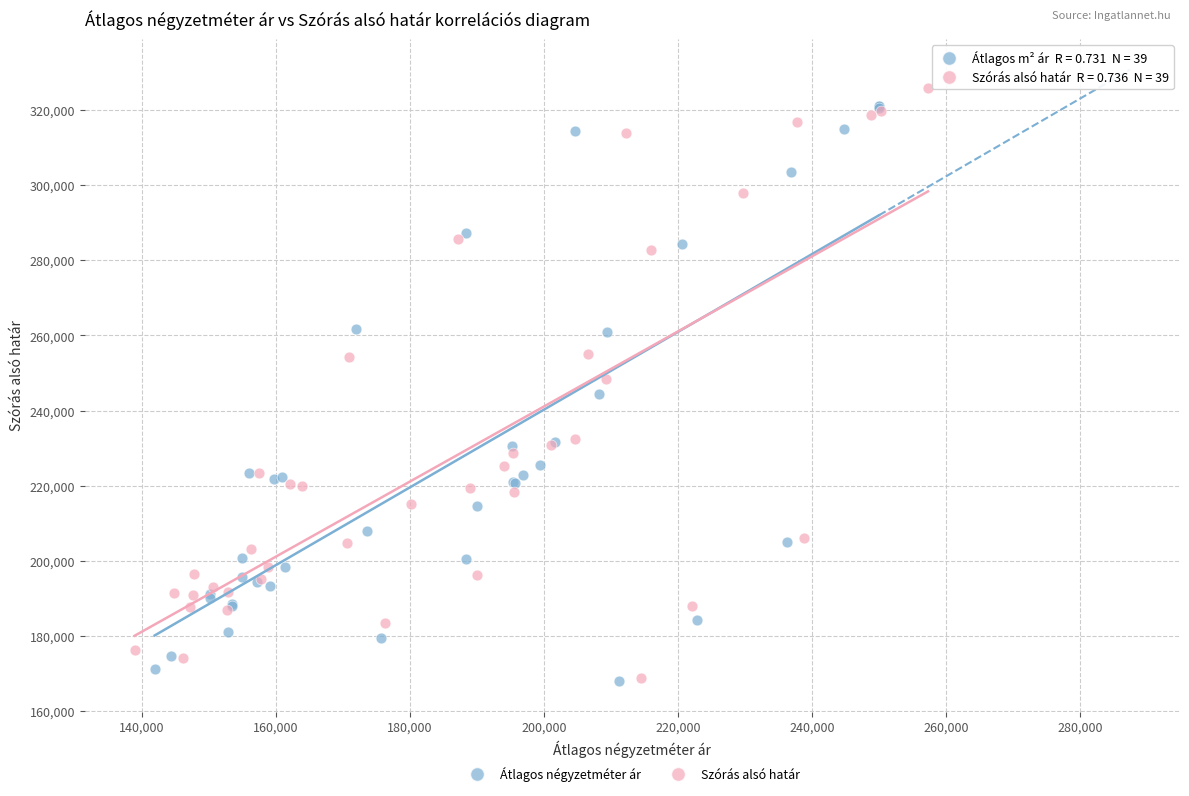

What are all the series names shown in the legend?

Átlagos négyzetméter ár, Szórás alsó határ